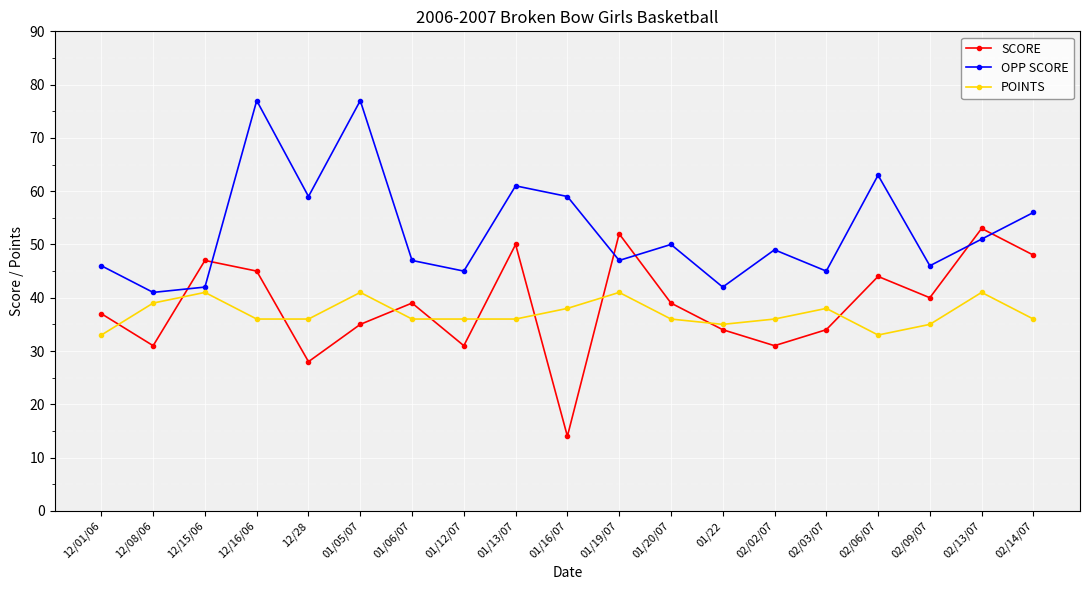

At which category does the chart reach its minimum across all series?

01/16/07